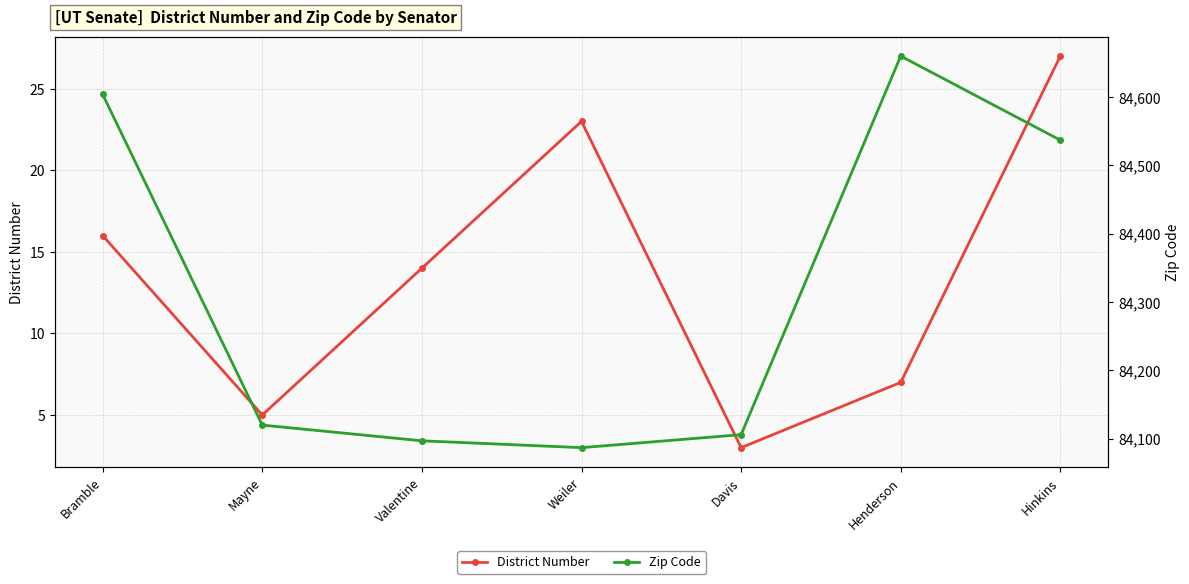

Where is the first local maximum for District Number?

Weiler